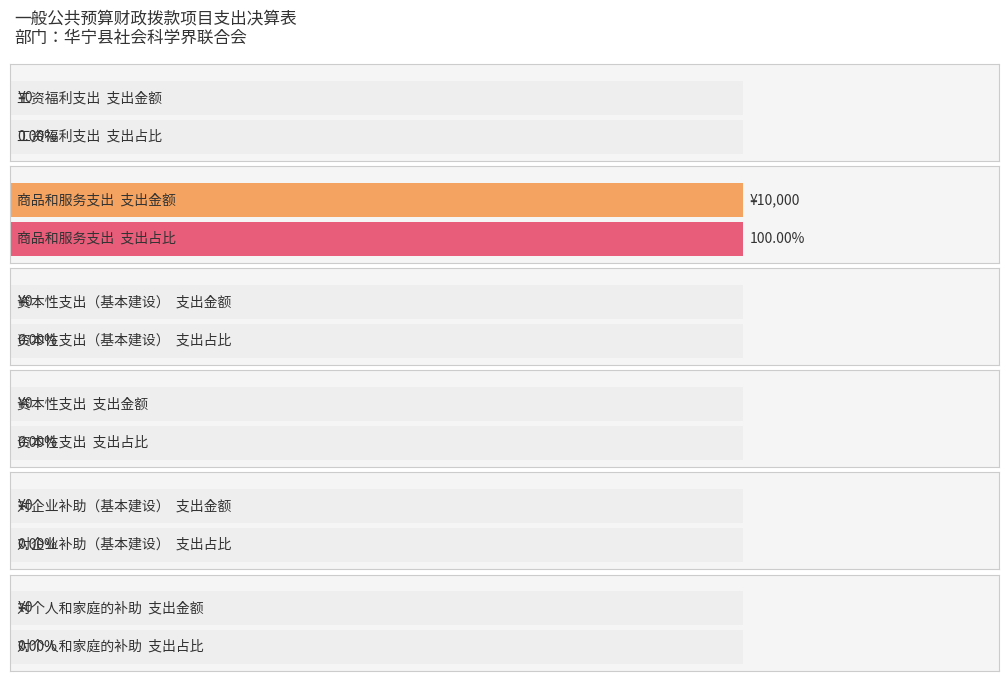

Reading right to left, list all the values displayed in this chart.

0	0	0	0	10000	0